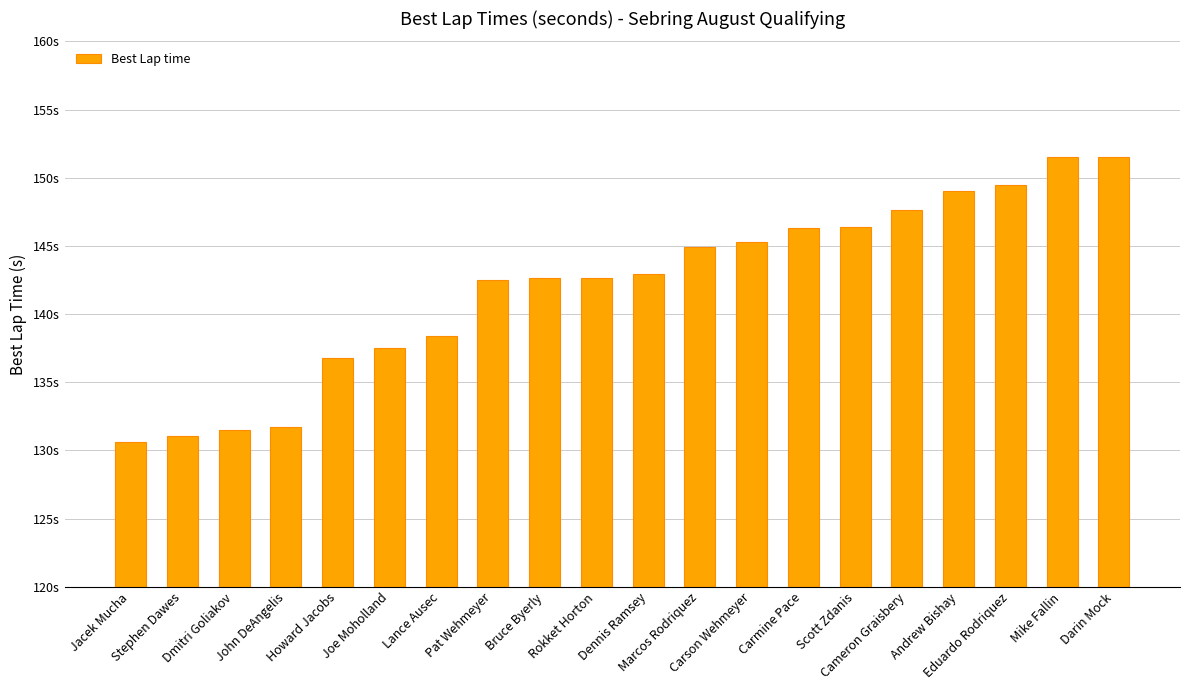

Are the bars horizontal?

No